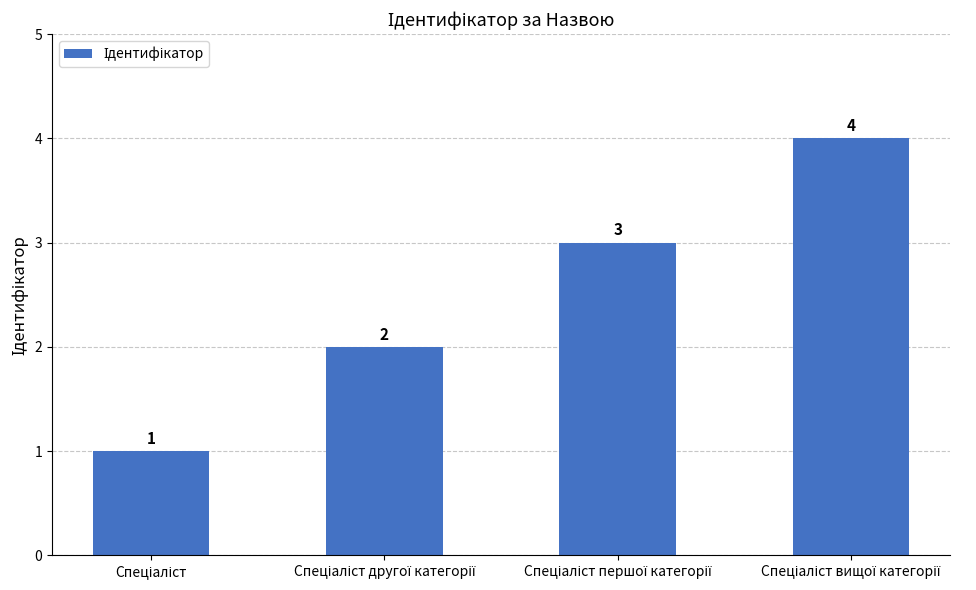

What is the difference between the maximum and minimum values?

3